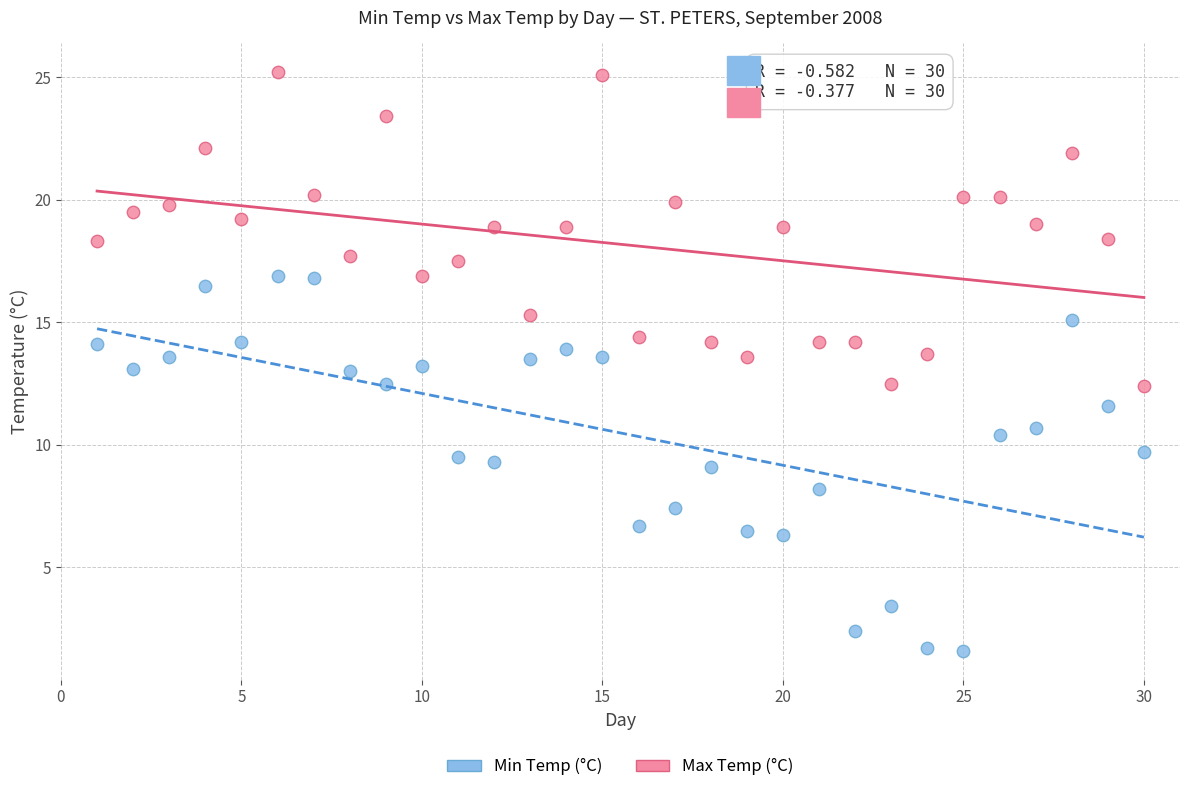

What is the X range (max minus min) for the scatter plot?

29.0